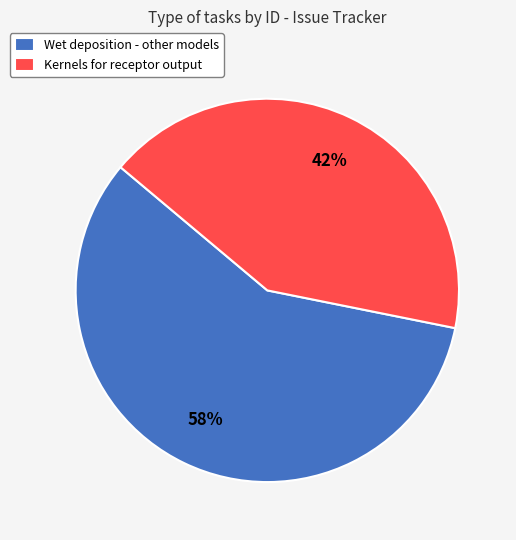

To the nearest percent, what is the average slice percentage?

50%